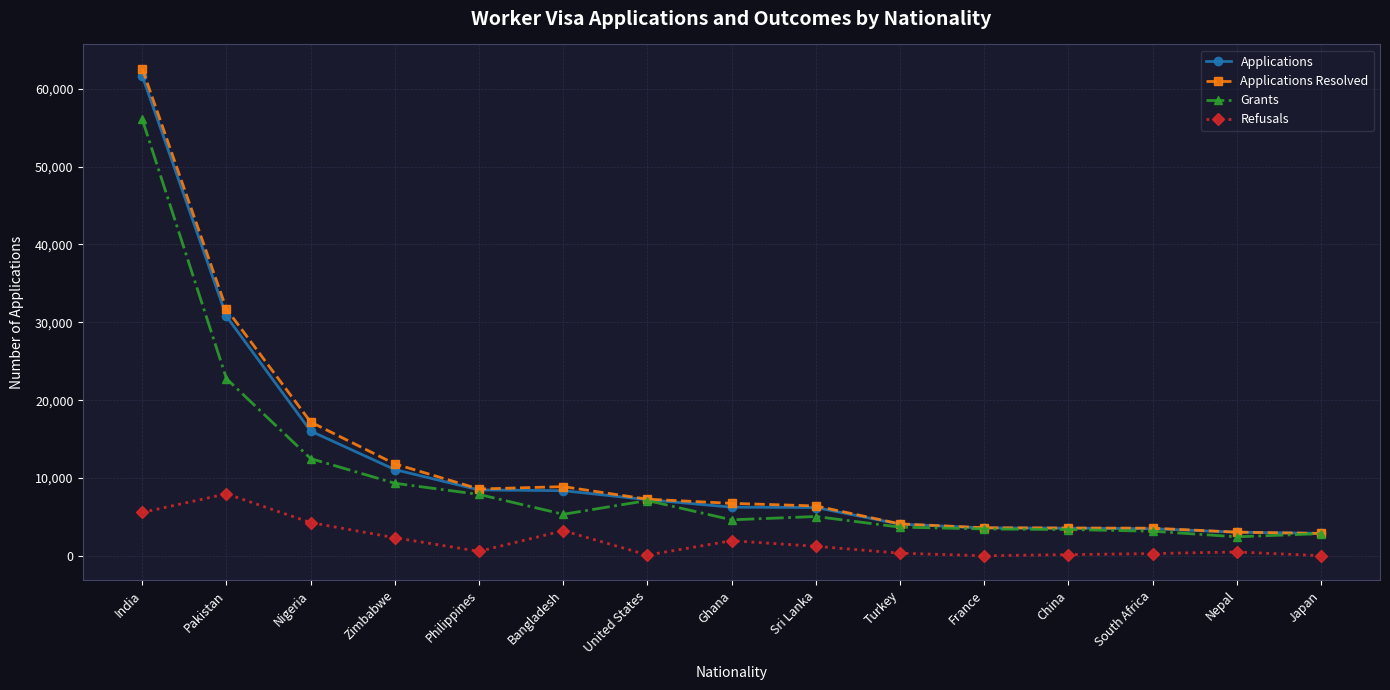

Count the number of data series in this chart.

4